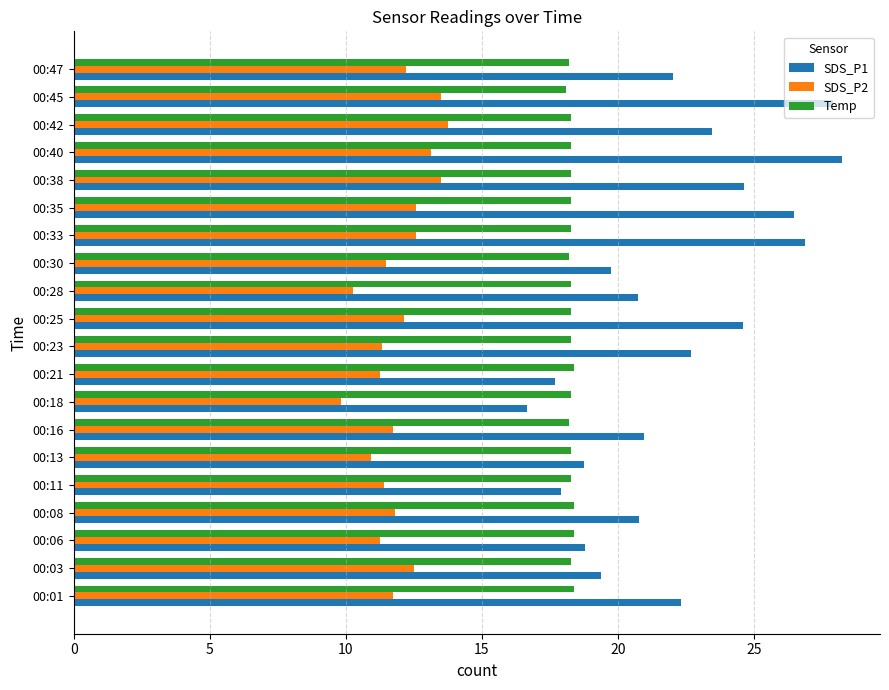

Is it true that SDS_P2 equals 6.6 at 00:23?

False